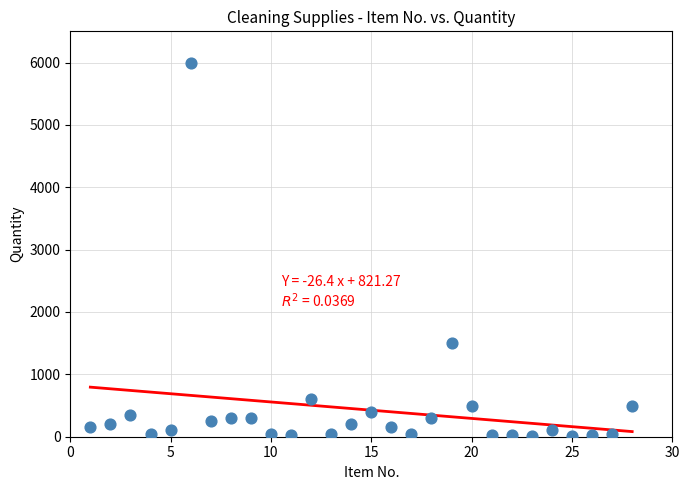

What Y value in the scatter plot is closest to 3007?

1500